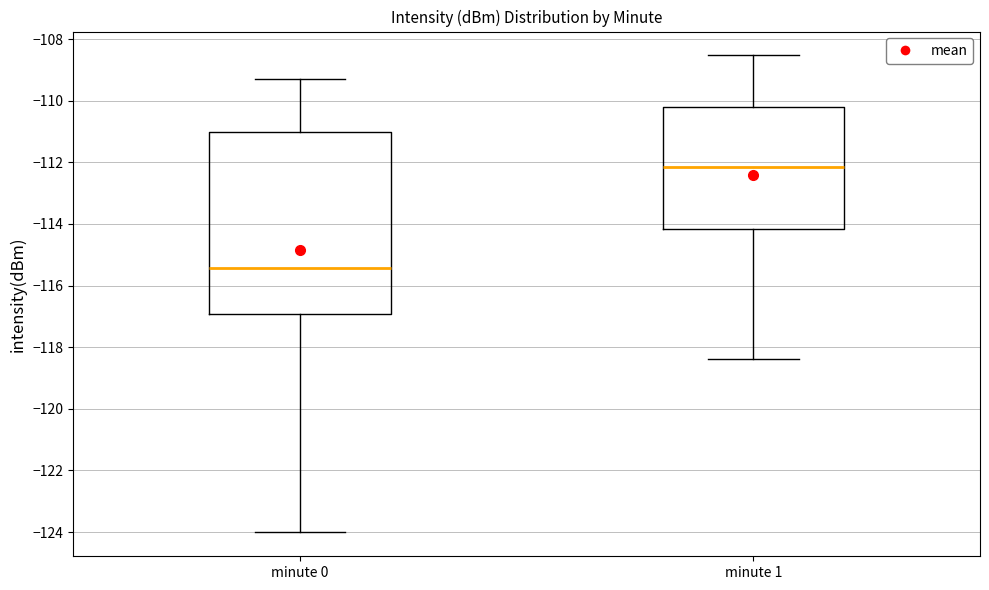

Which box's median line is the highest?

minute 1